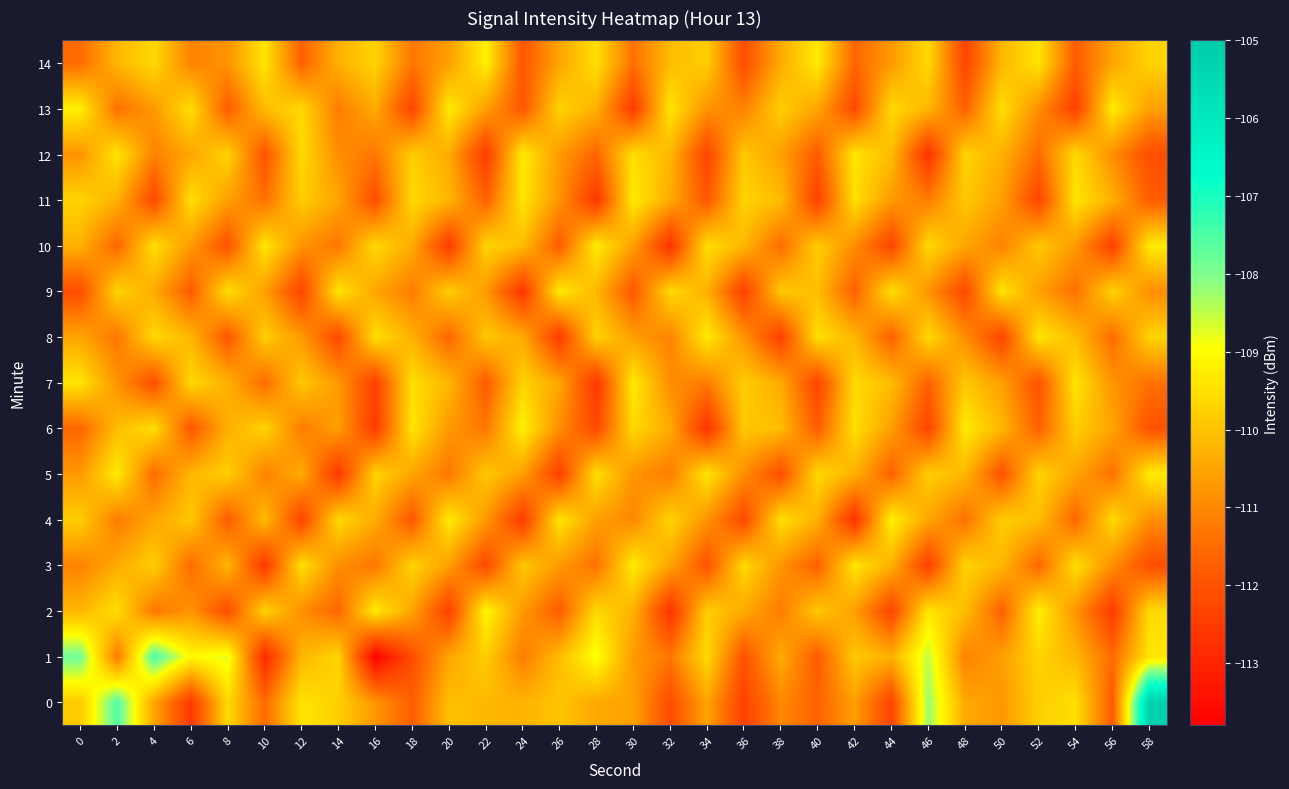

Which series has the largest total across all categories?

1